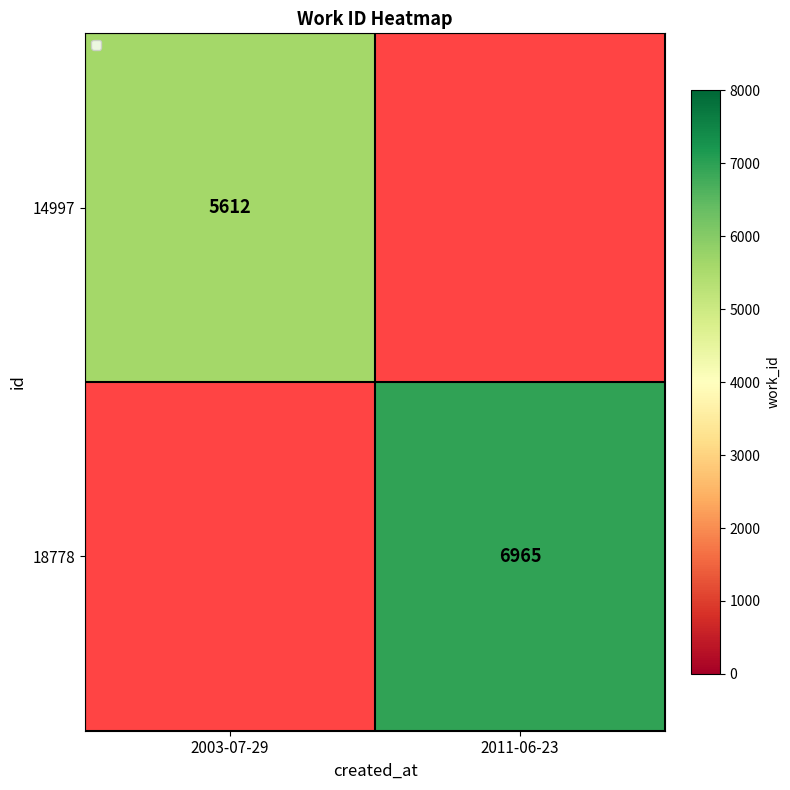

The 18778 series shows 4633 at 2011-06-23. True or false?

False